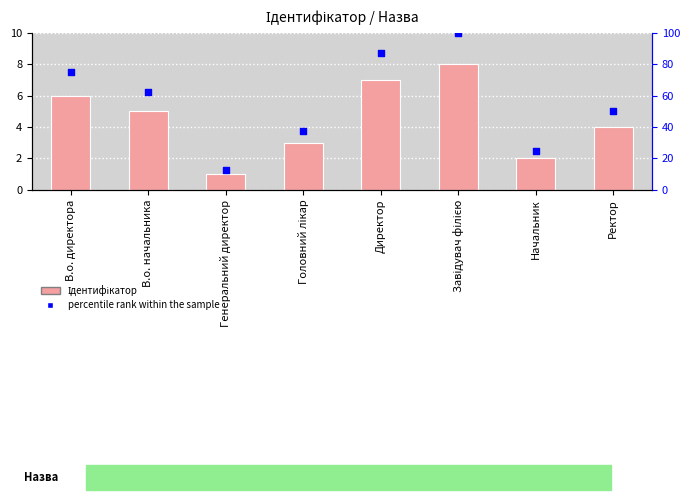

At which category is the sum across all series the highest?

Завідувач філією